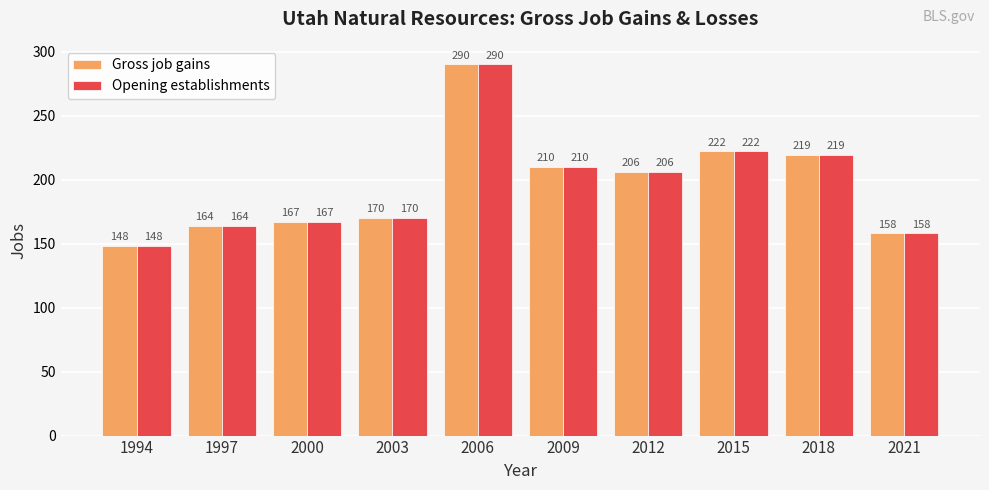

Reading right to left, transcribe all the data shown in this chart.

Gross job gains: 158	219	222	206	210	290	170	167	164	148
Opening establishments: 158	219	222	206	210	290	170	167	164	148